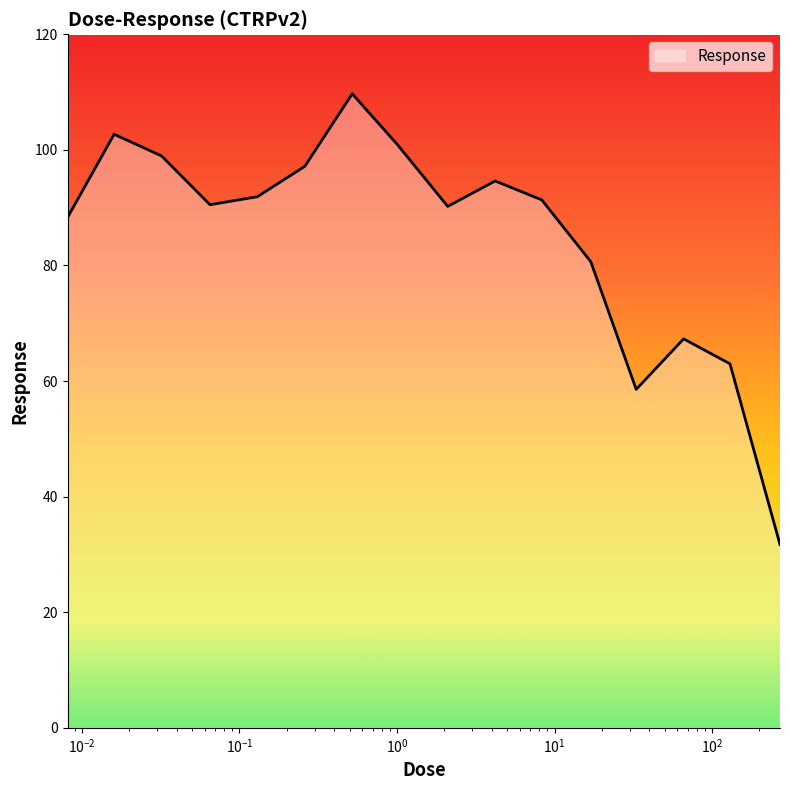

What is the minimum value shown in the chart?

31.7